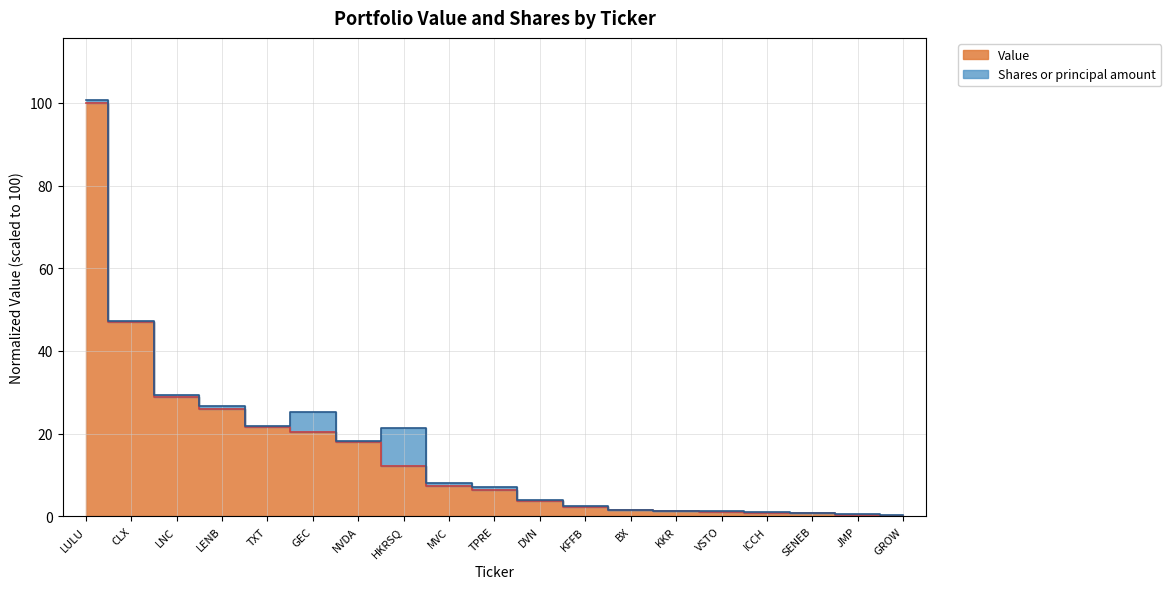

Rank the categories by value from lowest to highest.

GROW, JMP, SENEB, ICCH, VSTO, KKR, BX, KFFB, DVN, TPRE, MVC, HKRSQ, NVDA, GEC, TXT, LENB, LNC, CLX, LULU